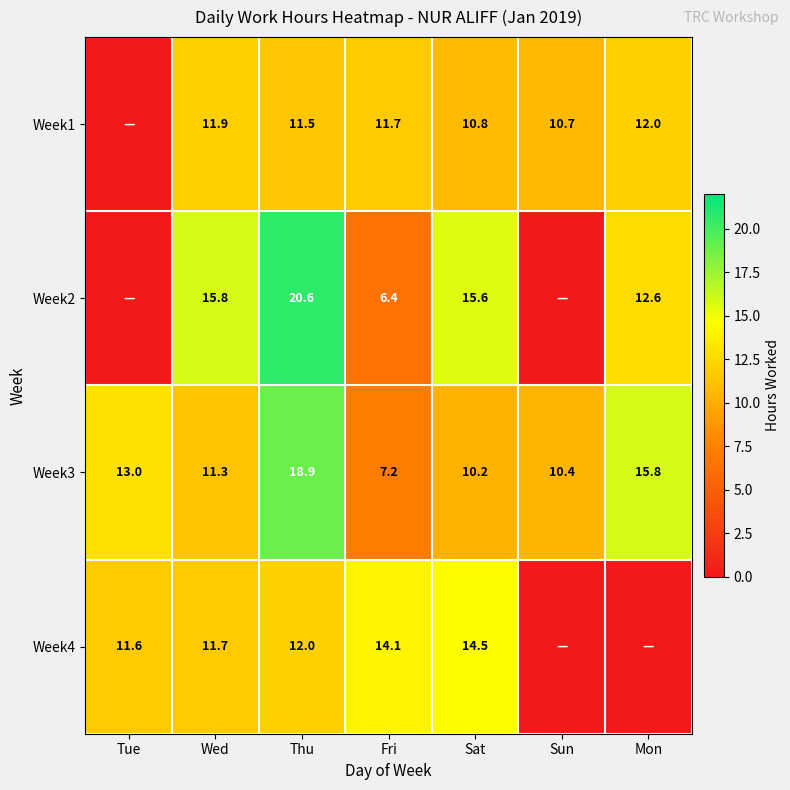

At which label is Week3 closest to 13?

Tue